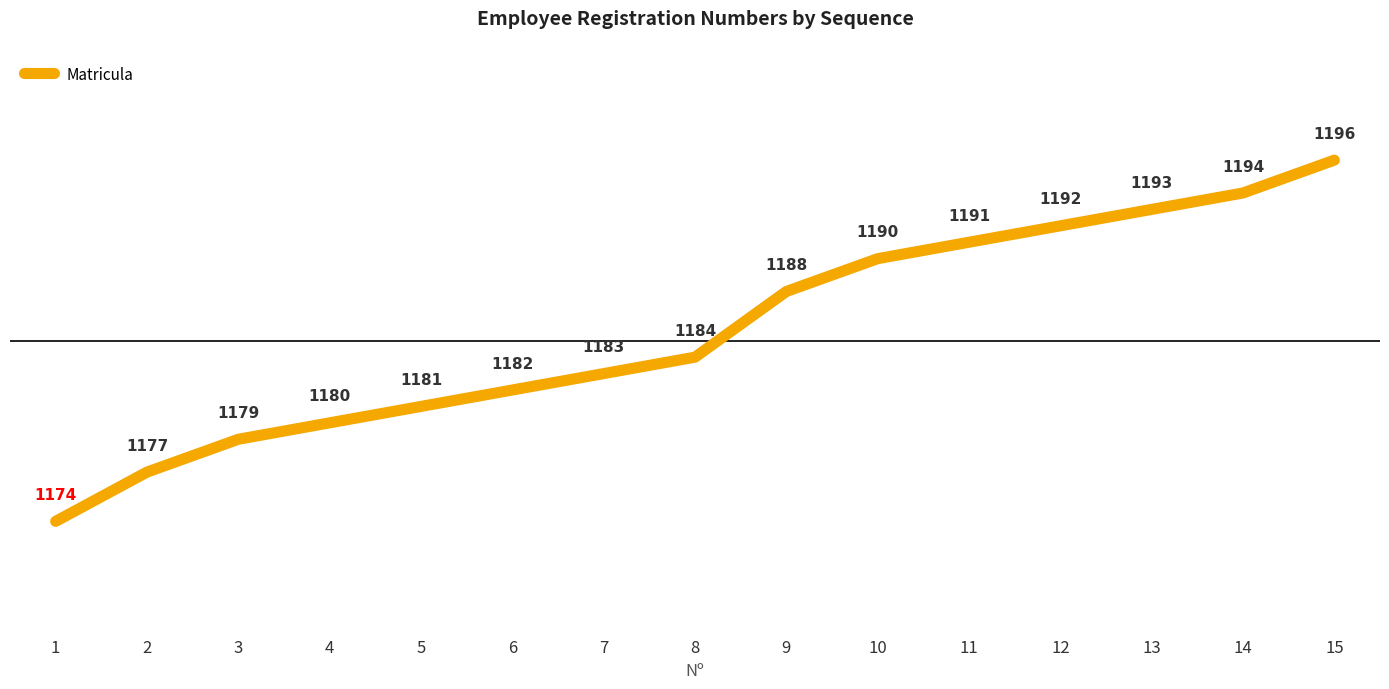

Reading left to right, extract all data points from this chart.

1=1174	2=1177	3=1179	4=1180	5=1181	6=1182	7=1183	8=1184	9=1188	10=1190	11=1191	12=1192	13=1193	14=1194	15=1196